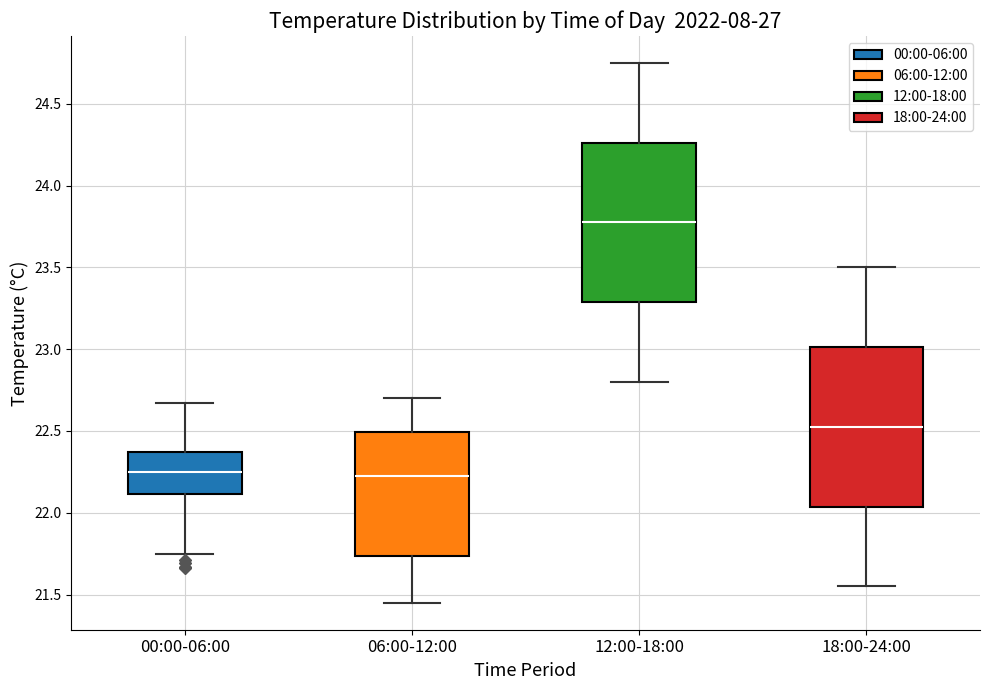

Reading left to right, read every box against the y-axis: the position of its median line, the range the box covers, and the ends of its whiskers. The values are not printed on the chart, so give them approximately, as read against the axis.

00:00-06:00: median 22.25, box 22.10 to 22.35, whiskers 21.75 to 22.65
06:00-12:00: median 22.25, box 21.75 to 22.50, whiskers 21.45 to 22.70
12:00-18:00: median 23.80, box 23.30 to 24.25, whiskers 22.80 to 24.75
18:00-24:00: median 22.55, box 22.05 to 23.00, whiskers 21.55 to 23.50